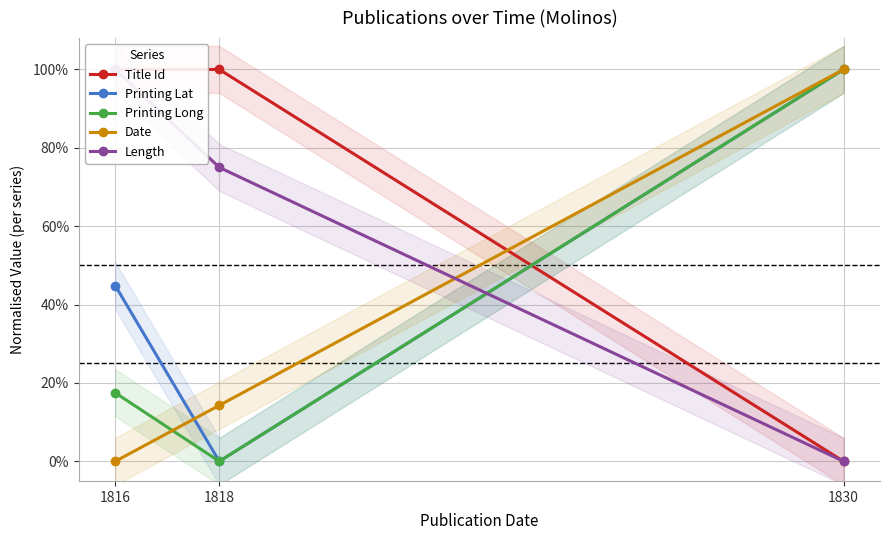

Which has a higher value, 1830 or 1816?

1816